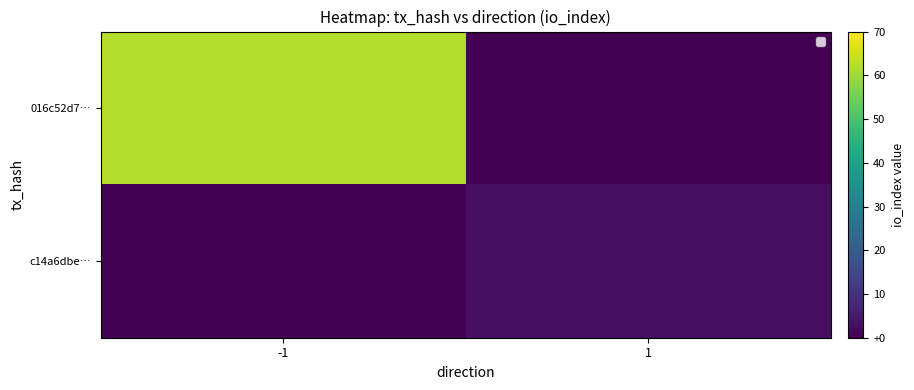

Reading right to left, list all the values displayed in this chart.

016c52d7…: 1=0	-1=62
c14a6dbe…: 1=3	-1=0